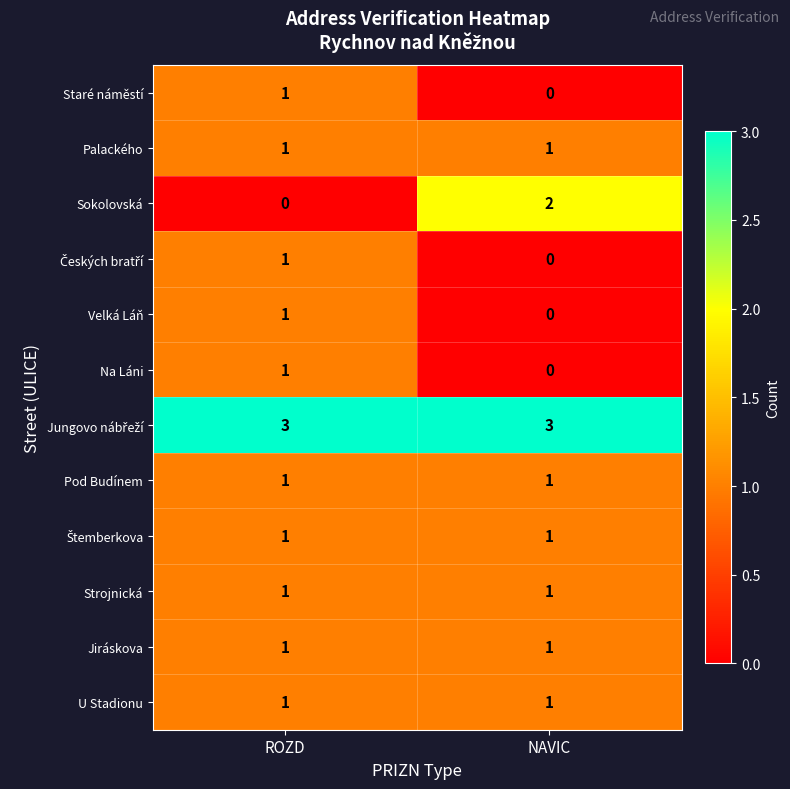

What is the greatest value displayed?

3